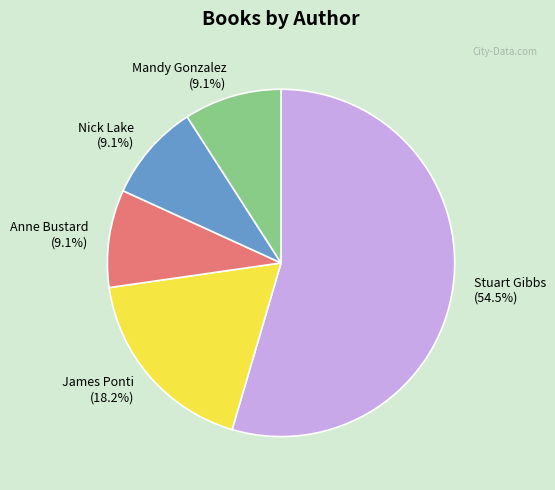

Combined, what portion of the pie is Anne Bustard and Nick Lake?

18.2%